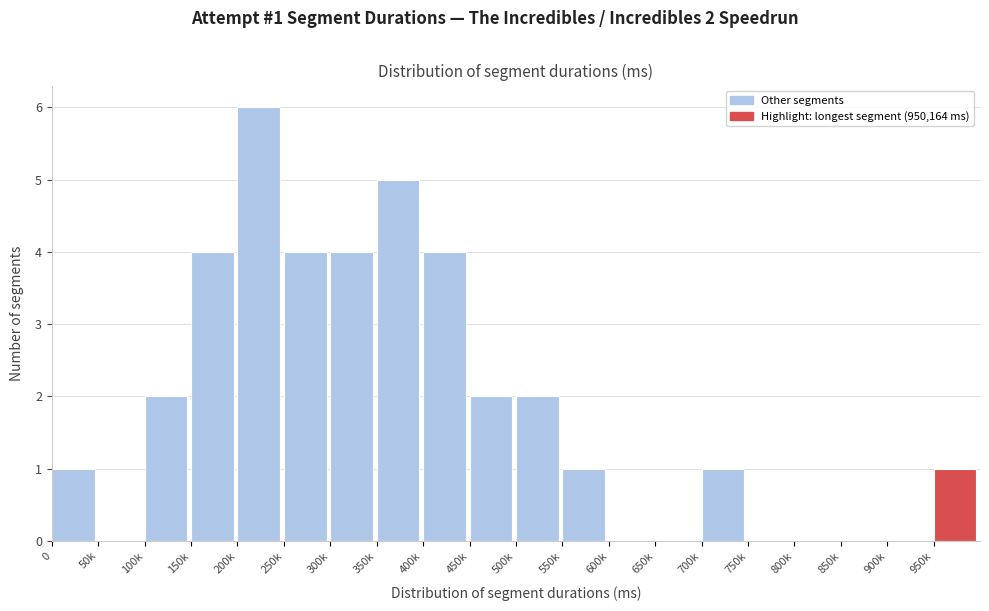

Reading right to left, transcribe all the data shown in this chart.

950k=1	900k=0	850k=0	800k=0	750k=0	700k=1	650k=0	600k=0	550k=1	500k=2	450k=2	400k=4	350k=5	300k=4	250k=4	200k=6	150k=4	100k=2	50k=0	0=1